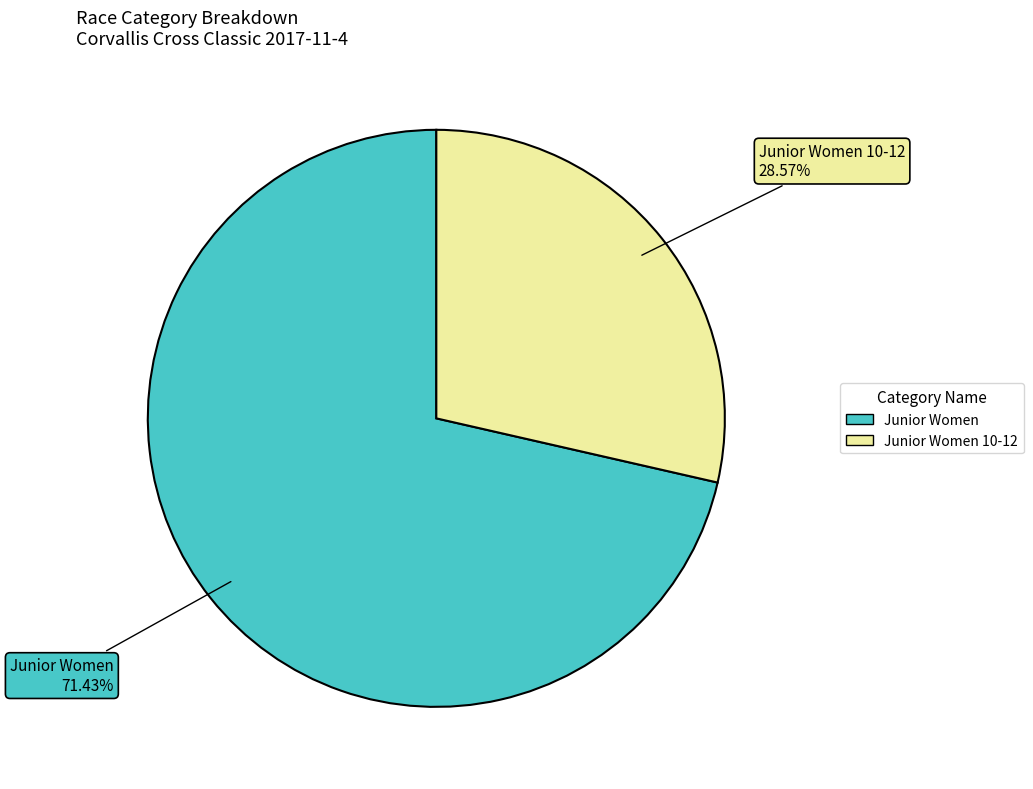

Does any single category account for the majority?

Yes